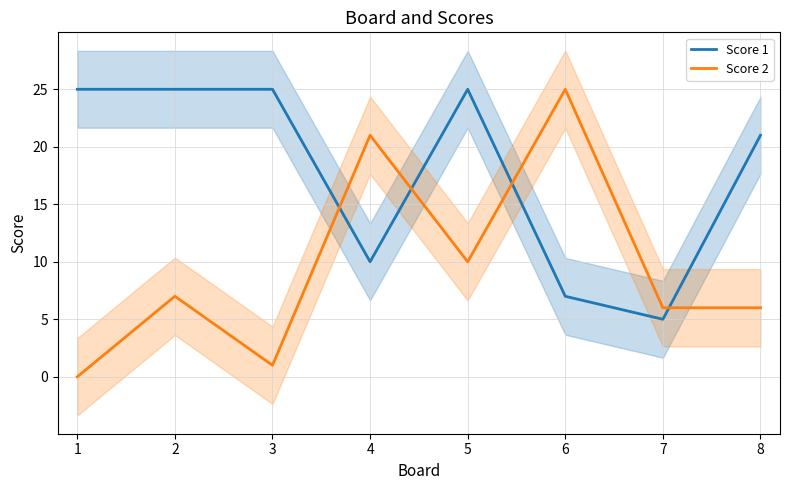

Which label corresponds to the smallest value in the chart?

1